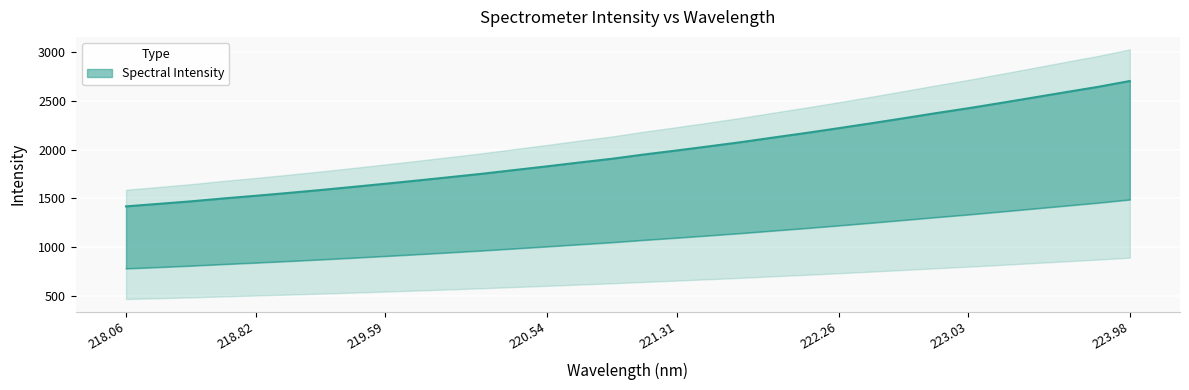

What is the ratio of the value at 222.26 to the value at 218.82?

1.5